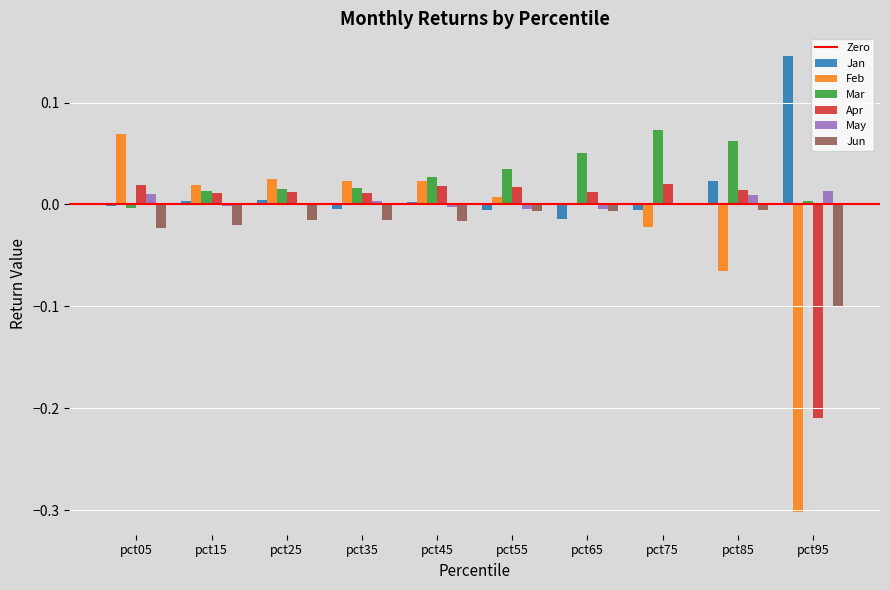

Which category has the highest value in the Feb series?

pct05